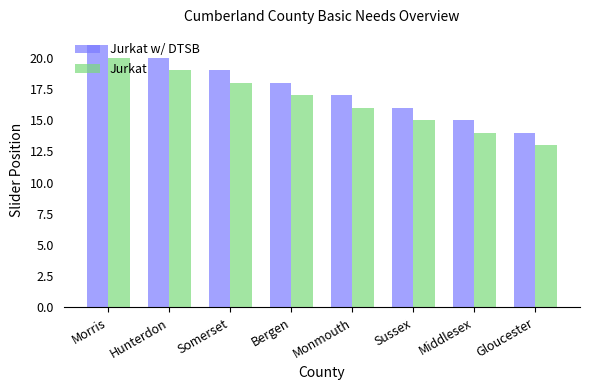

What is the difference between the Jurkat w/ DTSB values at Bergen and Morris?

3